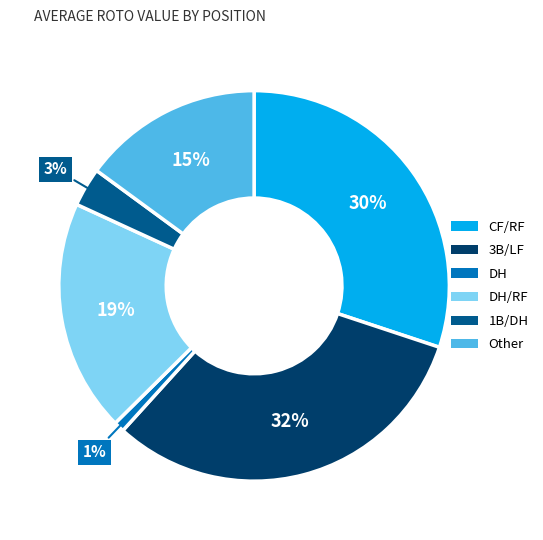

How many slices are in this pie chart?

6